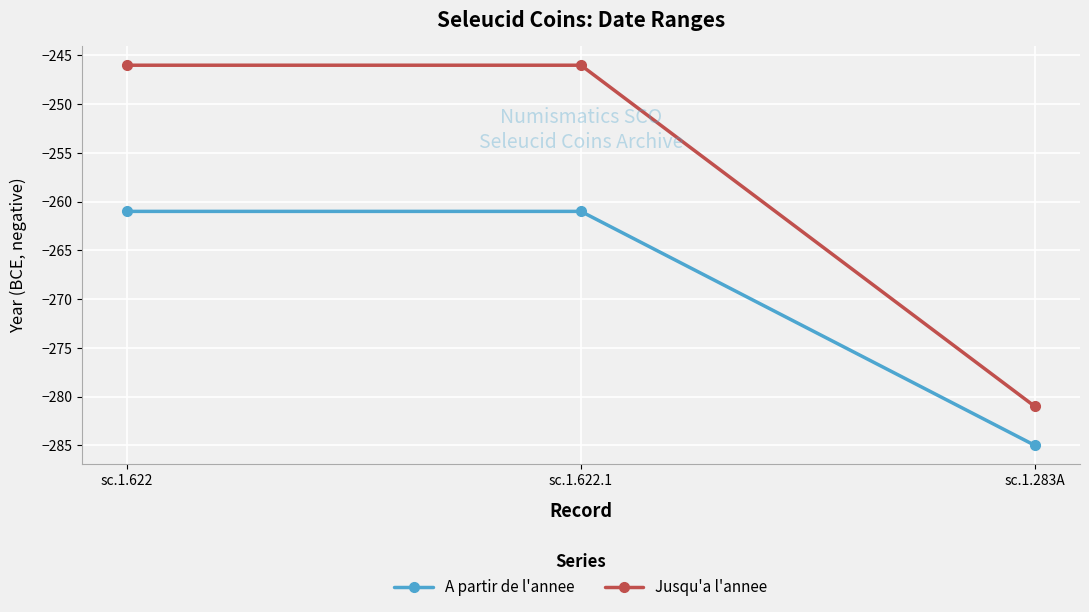

Is the value of A partir de l'annee at sc.1.283A greater than the value of Jusqu'a l'annee at sc.1.283A?

No